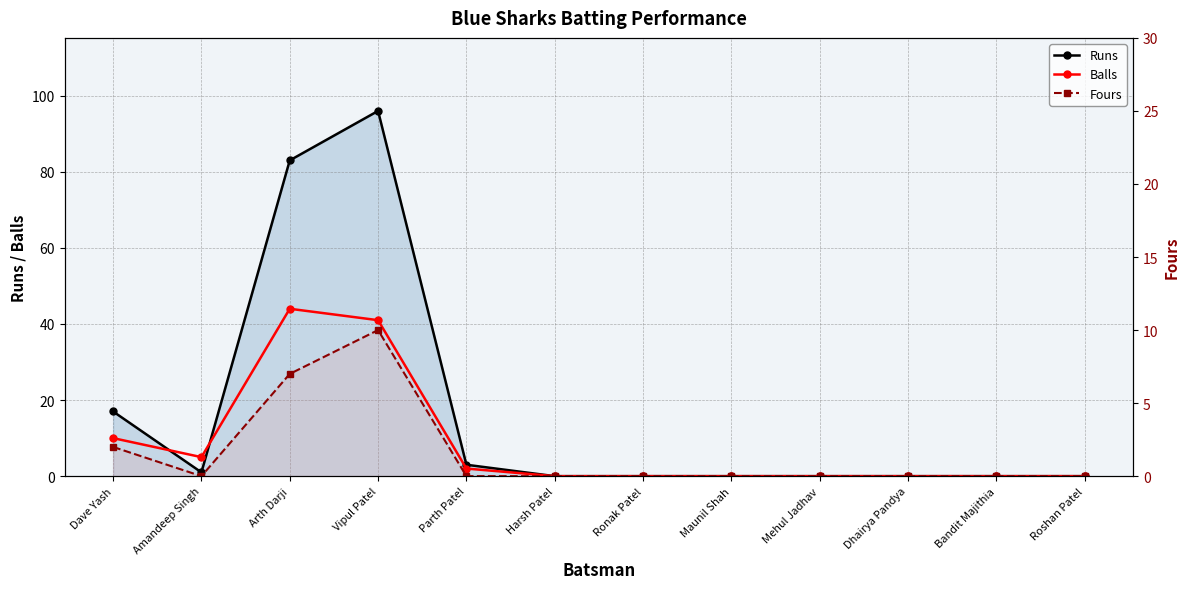

Count the Fours values in the range 0 to 2.

10